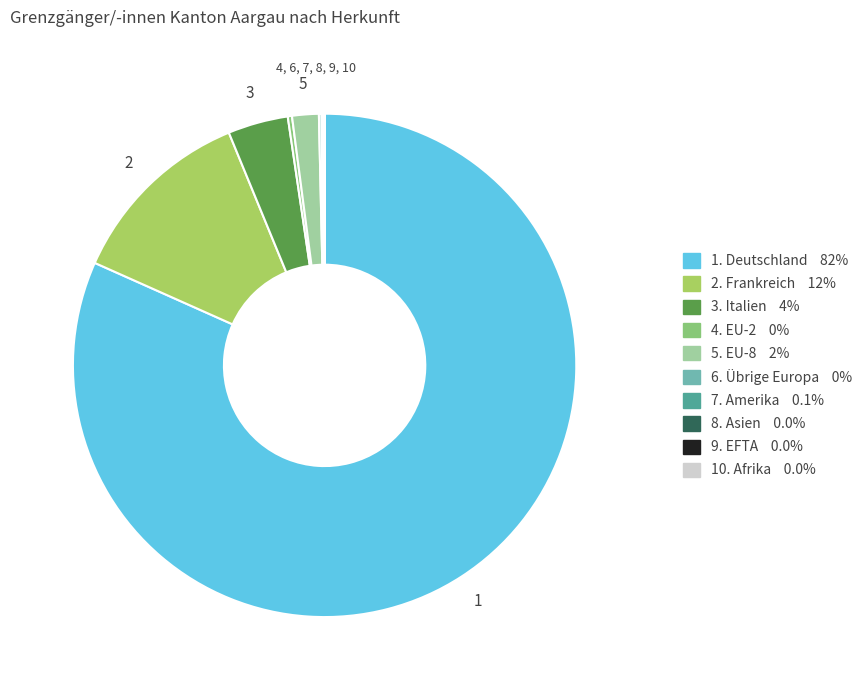

Is there any slice that represents more than half of the pie?

Yes